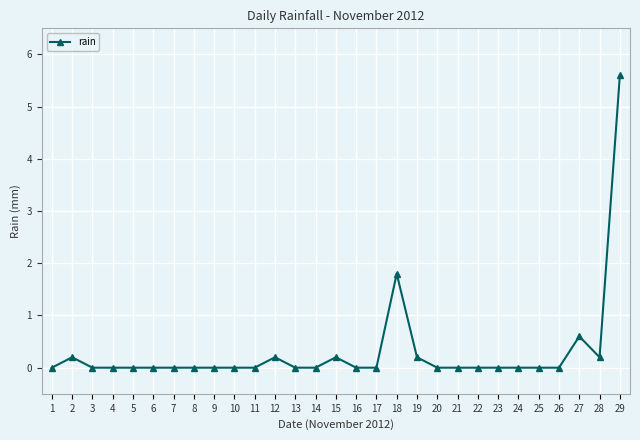

What is the greatest value displayed?

5.6